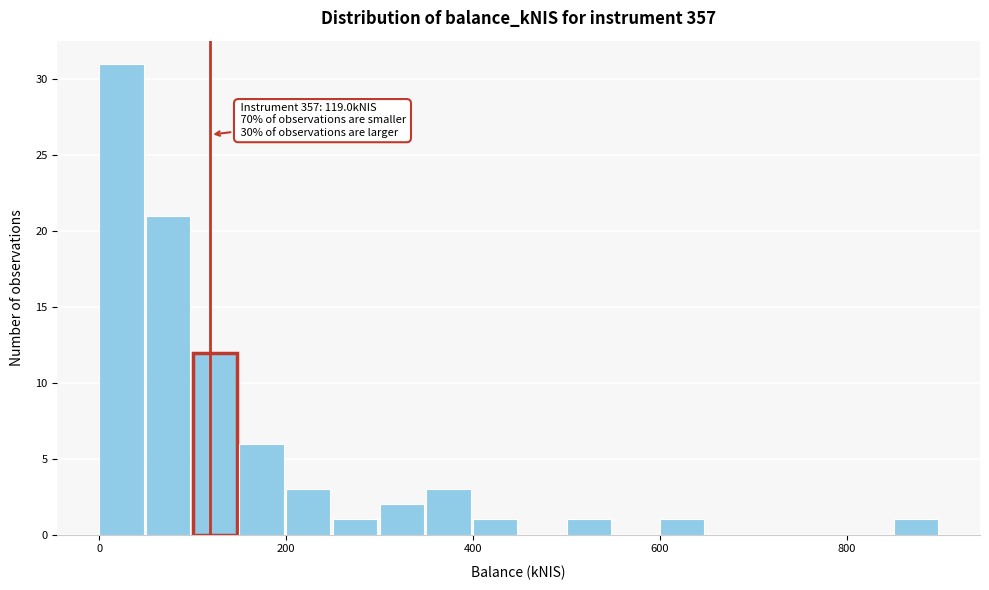

Around what value on the x-axis is the tallest bar? Give the approximate position of its centre, as read against the axis.

20